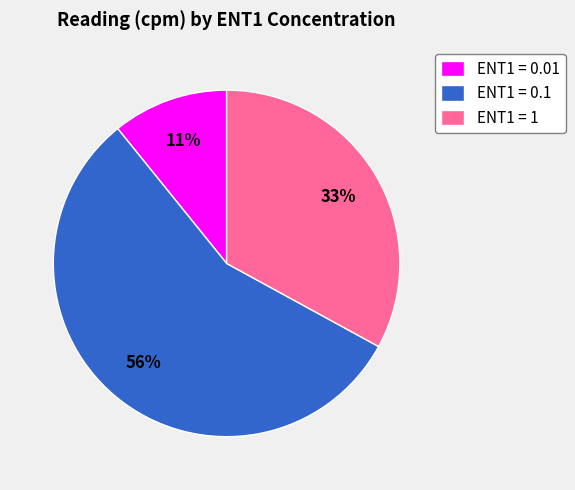

What is the largest slice in the pie chart?

ENT1 = 0.1